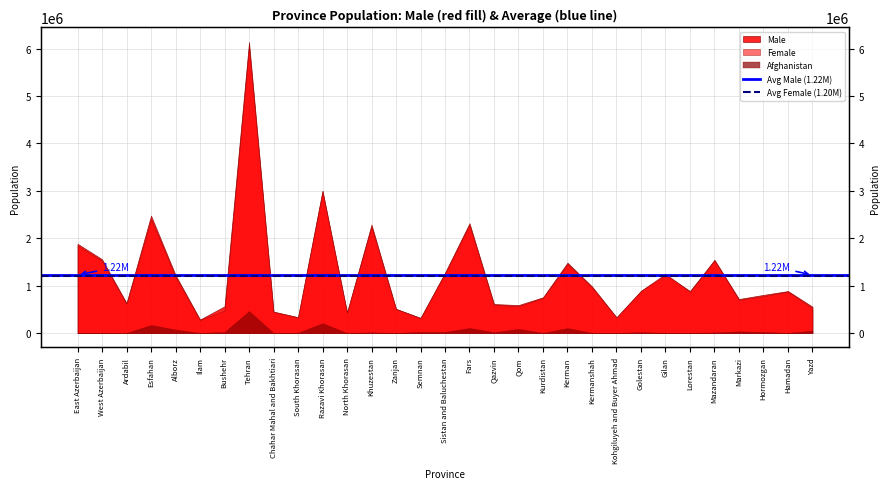

True or false: Avg Male (1.22M) has a value of 1222763.5 at East Azerbaijan.

True